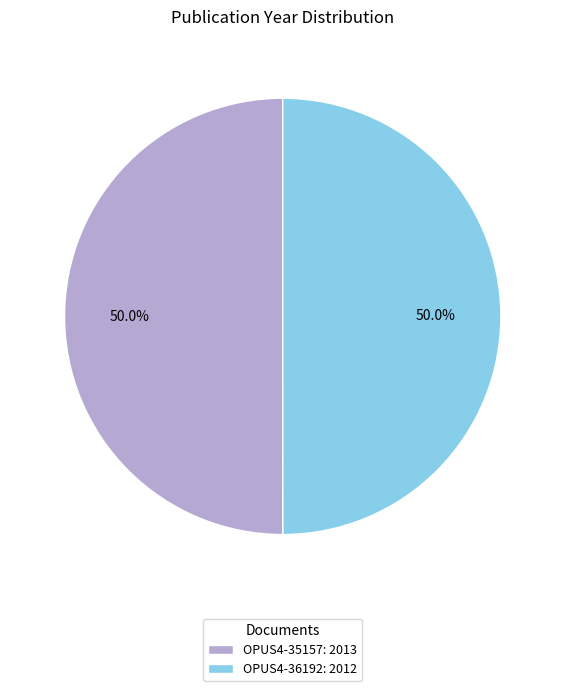

What percentage is the OPUS4-35157 slice, to the nearest percent?

50%